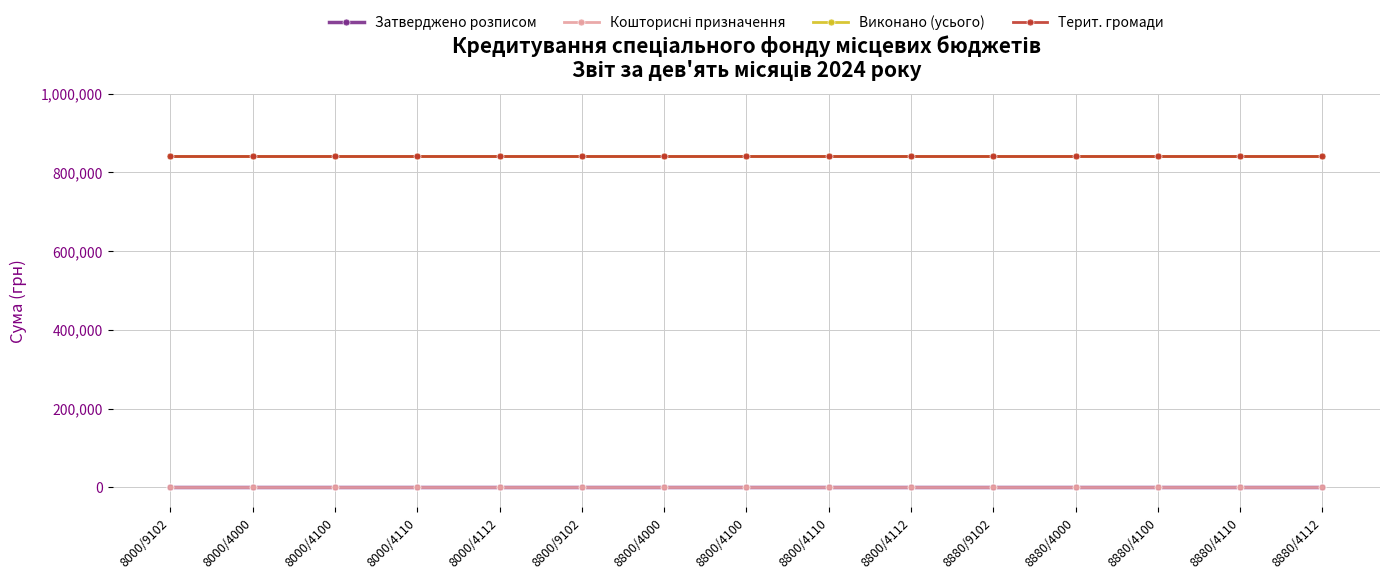

Is this an area chart (filled region under the line)?

No